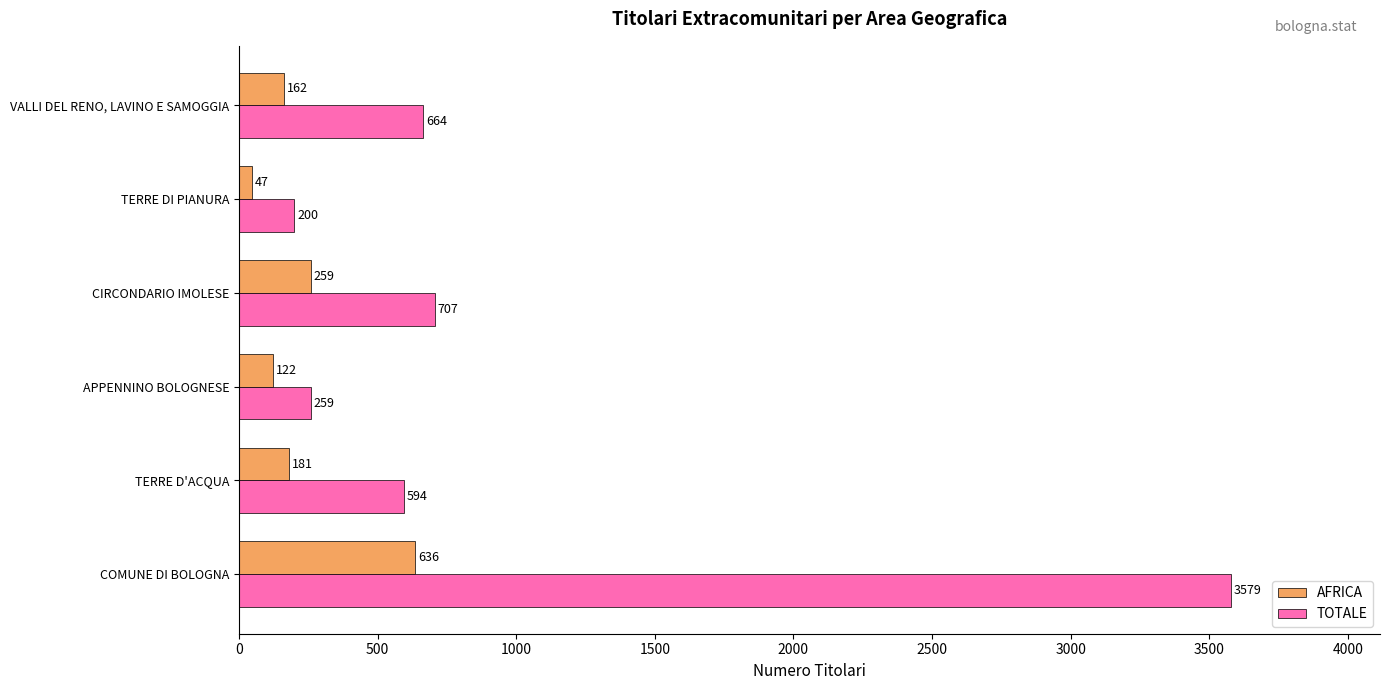

What is the difference between the maximum and minimum values in the TOTALE series?

3379